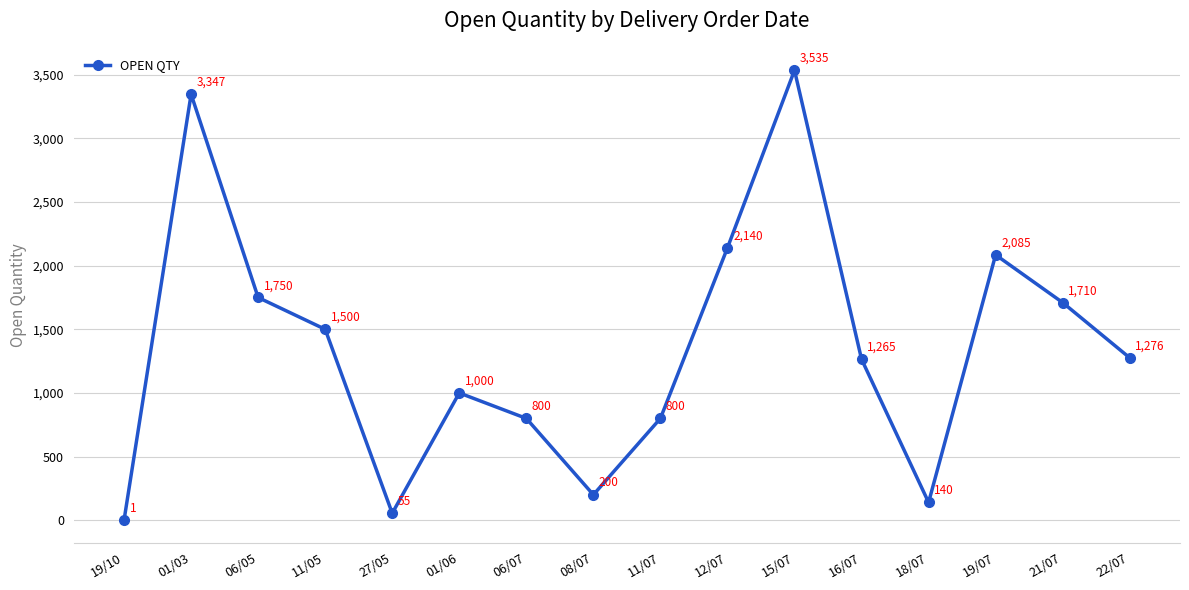

What is the label of the 11th point from the right?

01/06